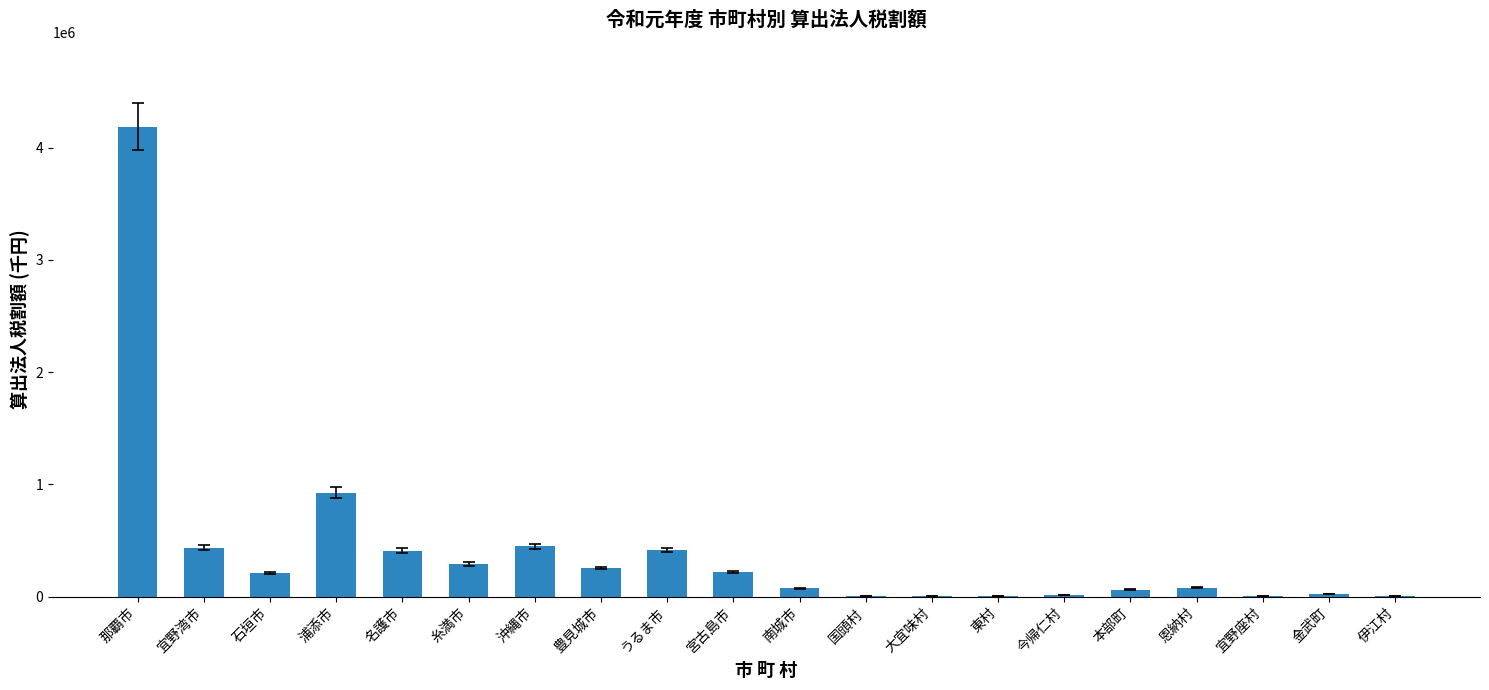

Which has a higher value, 金武町 or 本部町?

本部町